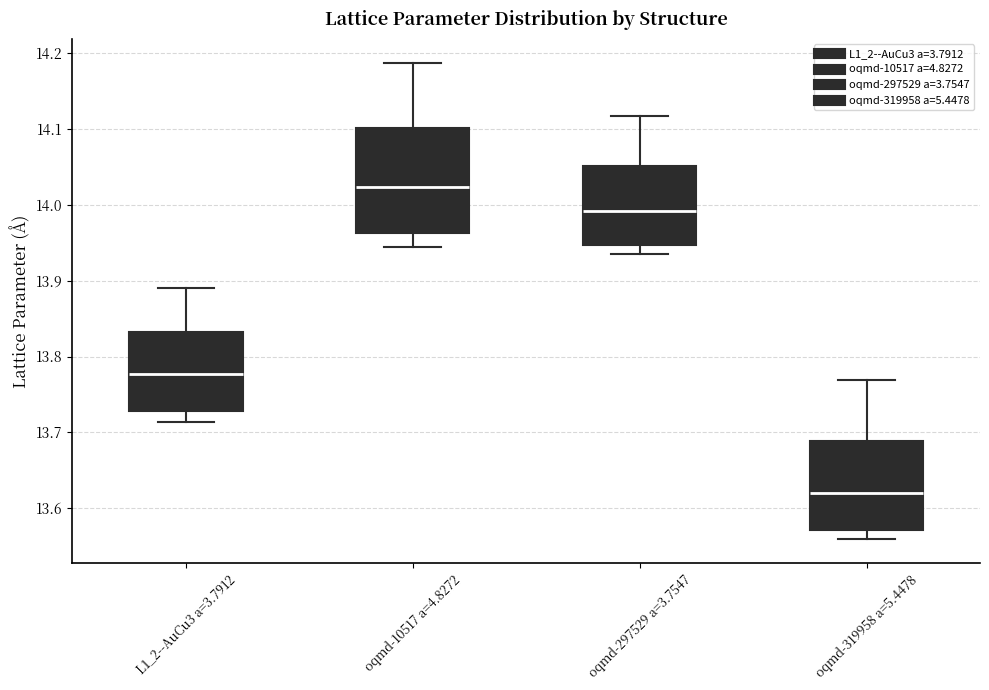

Where does the upper whisker of the box for oqmd-297529 a=3.7547 end on the y-axis? The values are not printed on the chart, so give them approximately, as read against the axis.

14.12